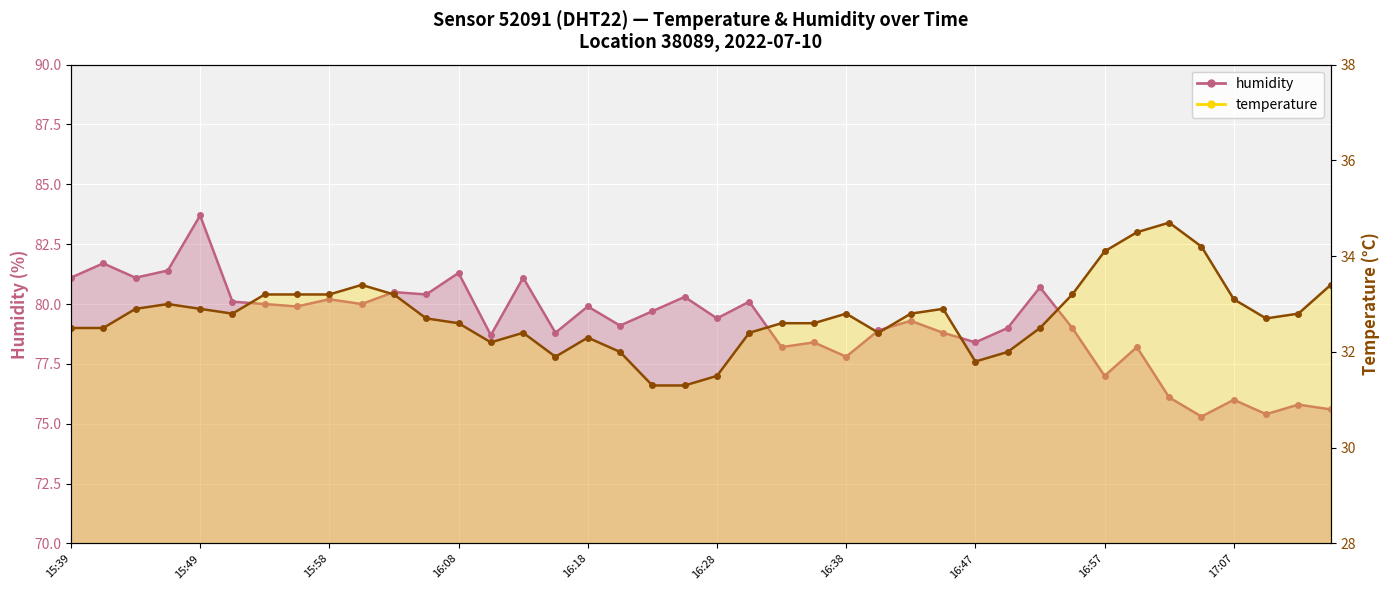

How many interior local peaks does the temperature series have?

7